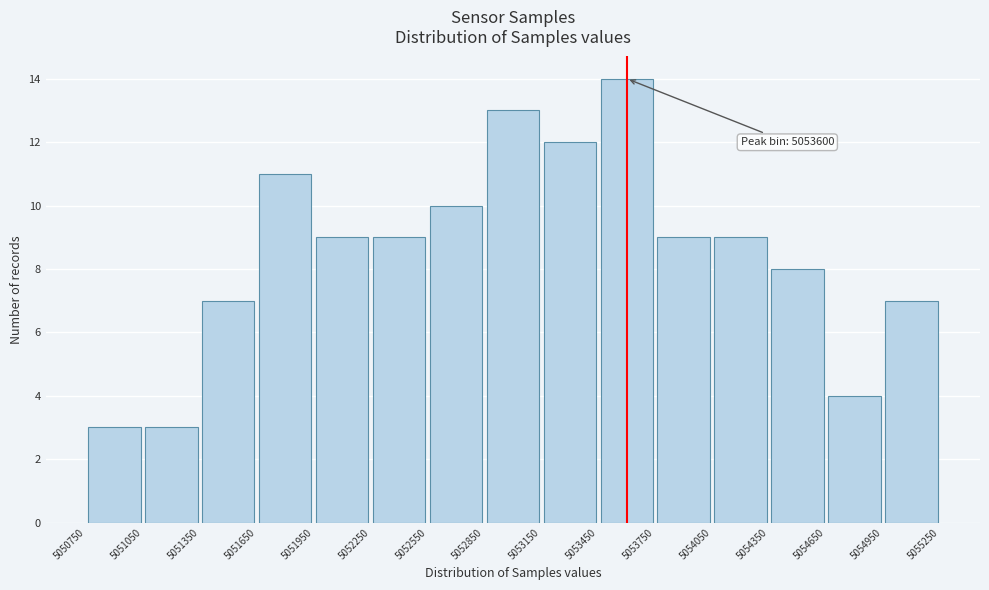

Which range on the x-axis has the tallest bar?

5053450 to 5053750